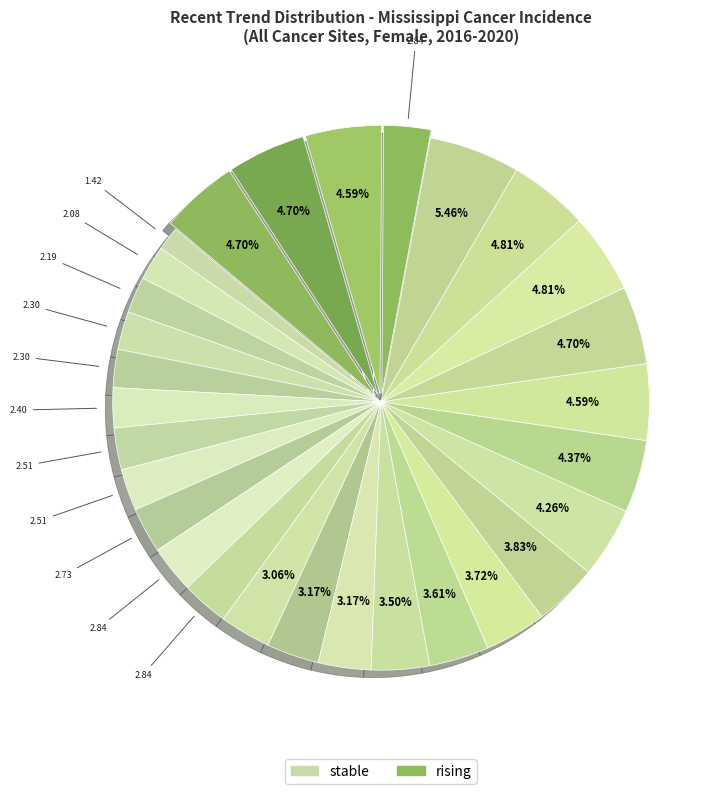

How many slices are in this pie chart?

29